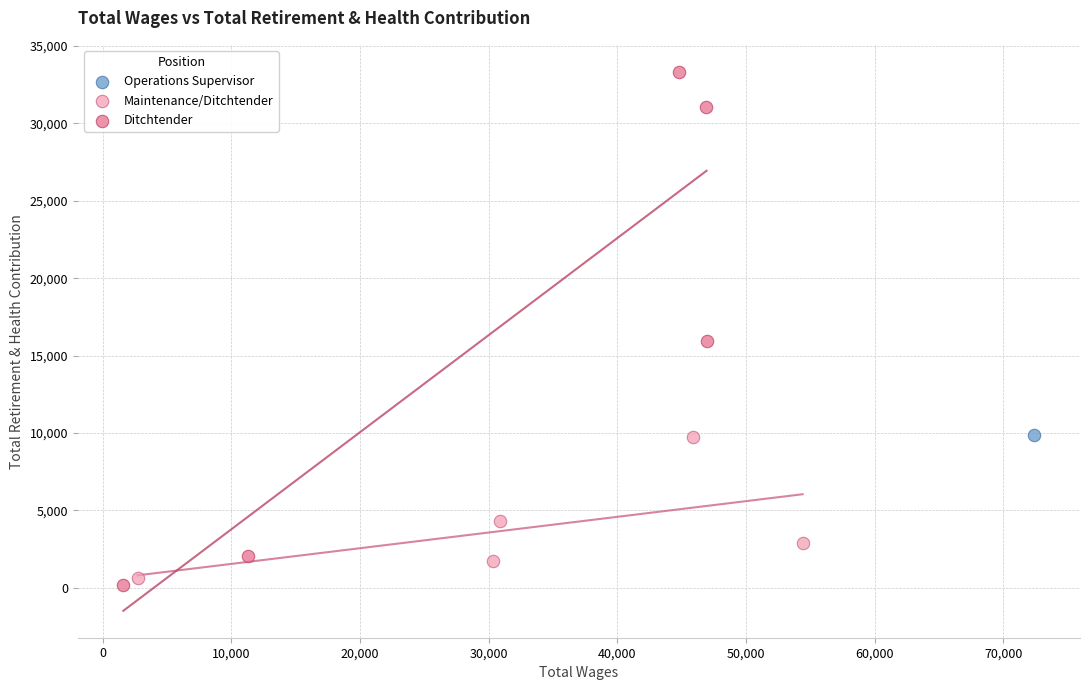

Which series reaches the minimum Y coordinate?

Ditchtender